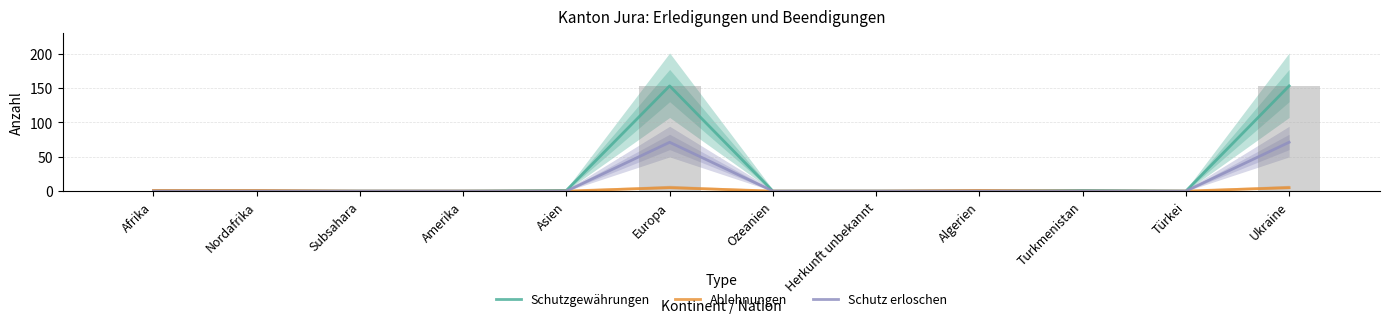

What is the label of the 10th bar from the left?

Turkmenistan